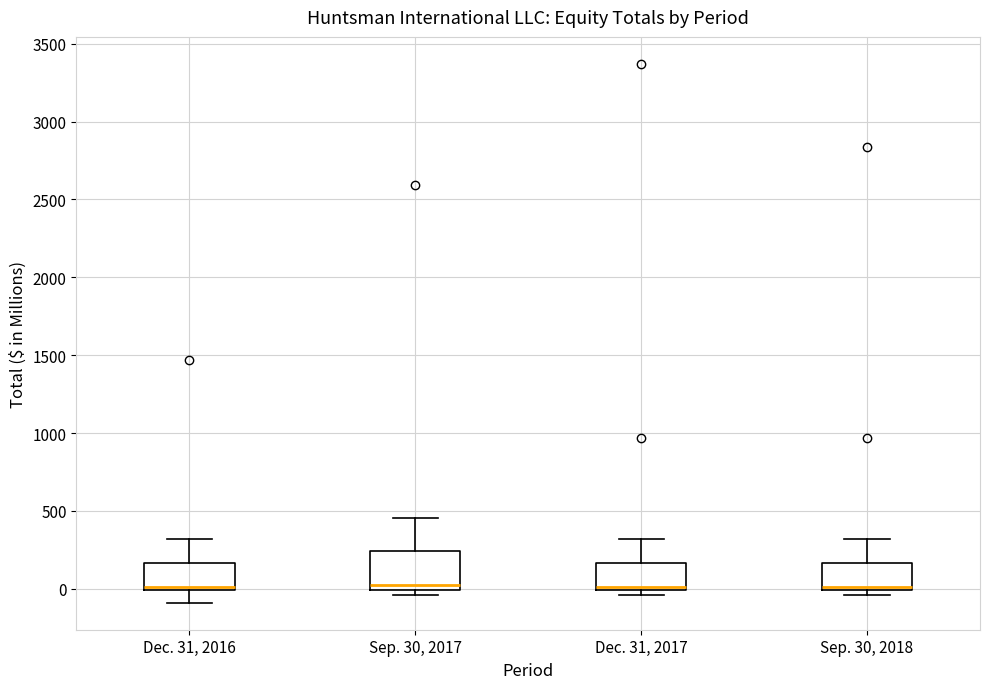

Where is the lower edge of the box for Sep. 30, 2017 on the y-axis? The values are not printed on the chart, so give them approximately, as read against the axis.

0